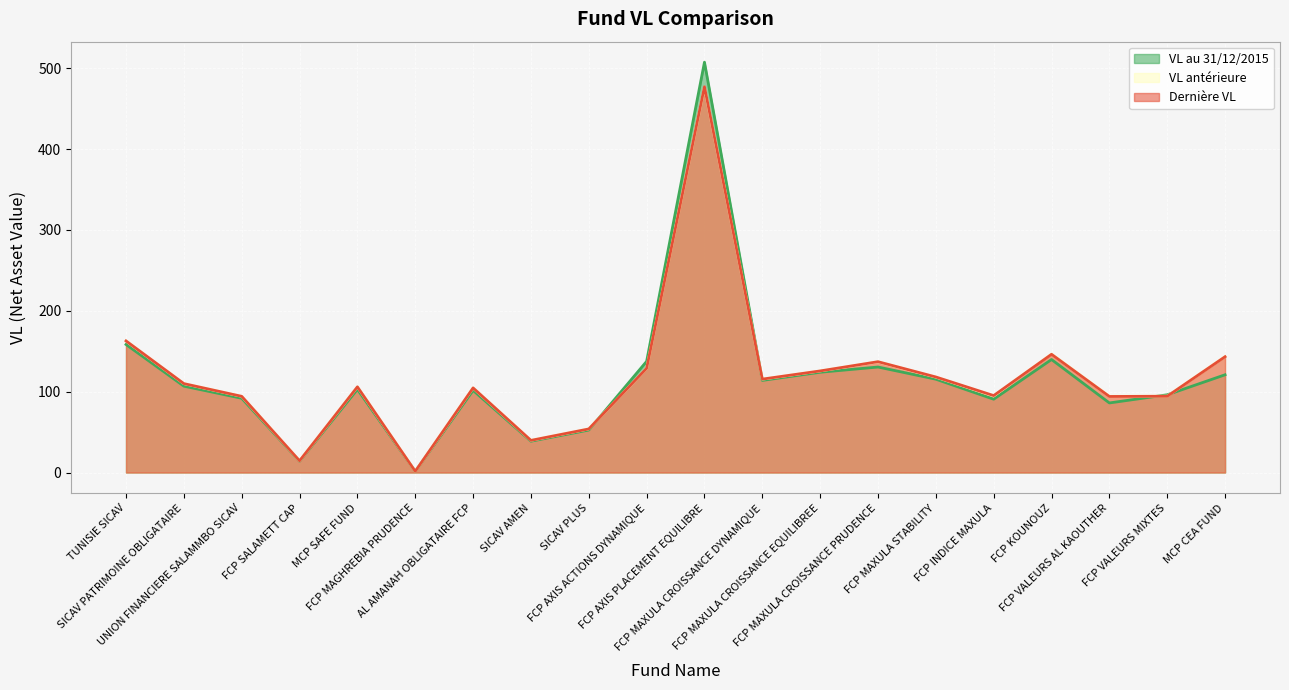

Does the chart display data point markers on the line(s)?

No